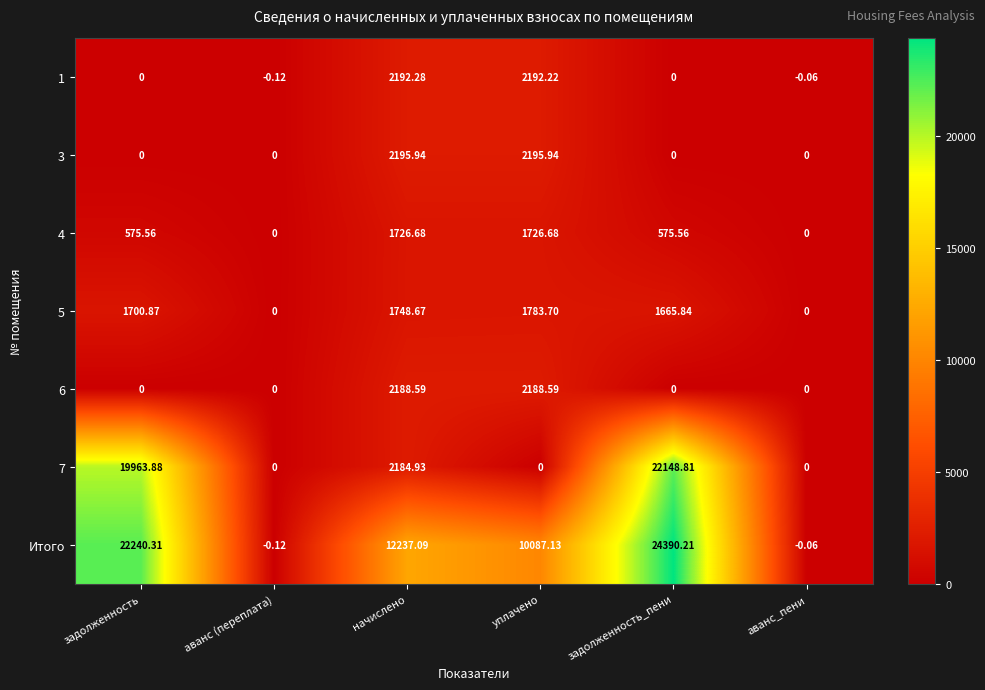

Which series has the largest total across all categories?

Итого